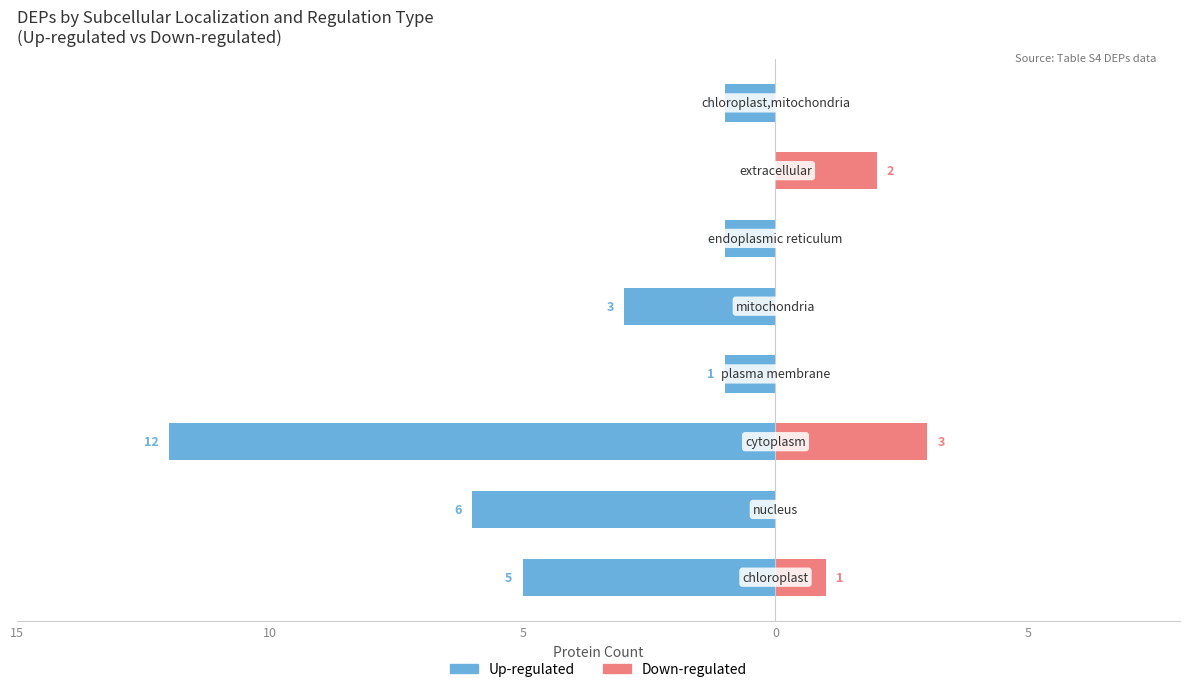

Between 6 and 15, which is larger?

6